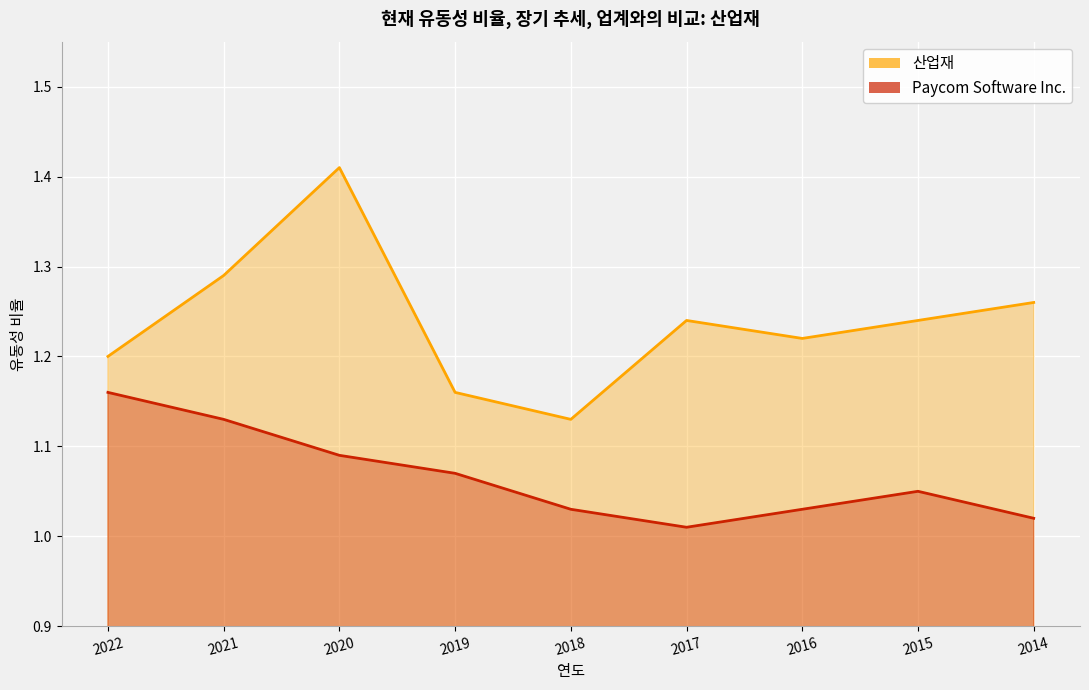

What are all the series names shown in the legend?

Paycom Software Inc., 산업재